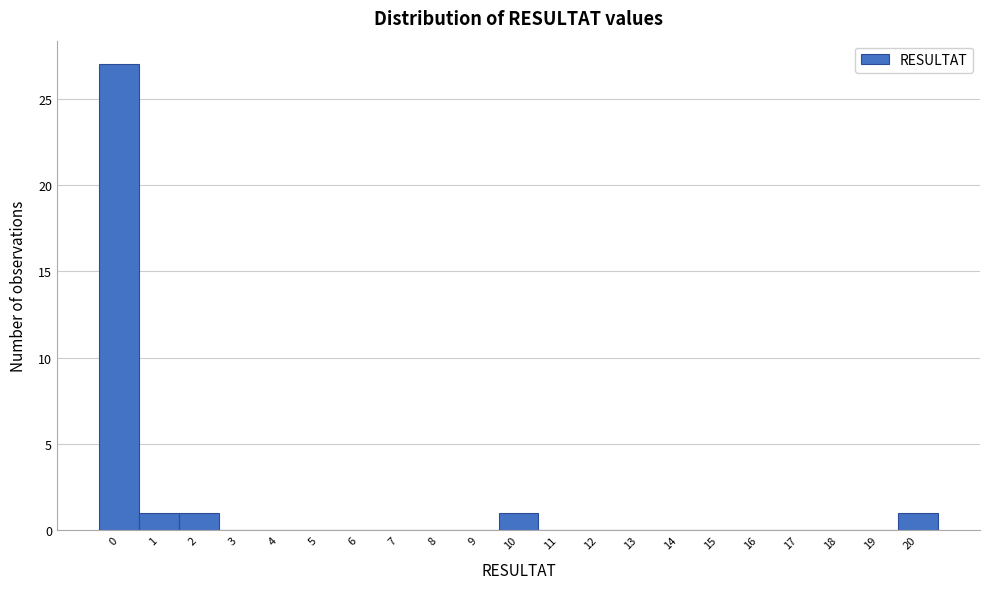

Reading left to right, list all the values displayed in this chart.

0=27	1=1	2=1	3=0	4=0	5=0	6=0	7=0	8=0	9=0	10=1	11=0	12=0	13=0	14=0	15=0	16=0	17=0	18=0	19=0	20=1